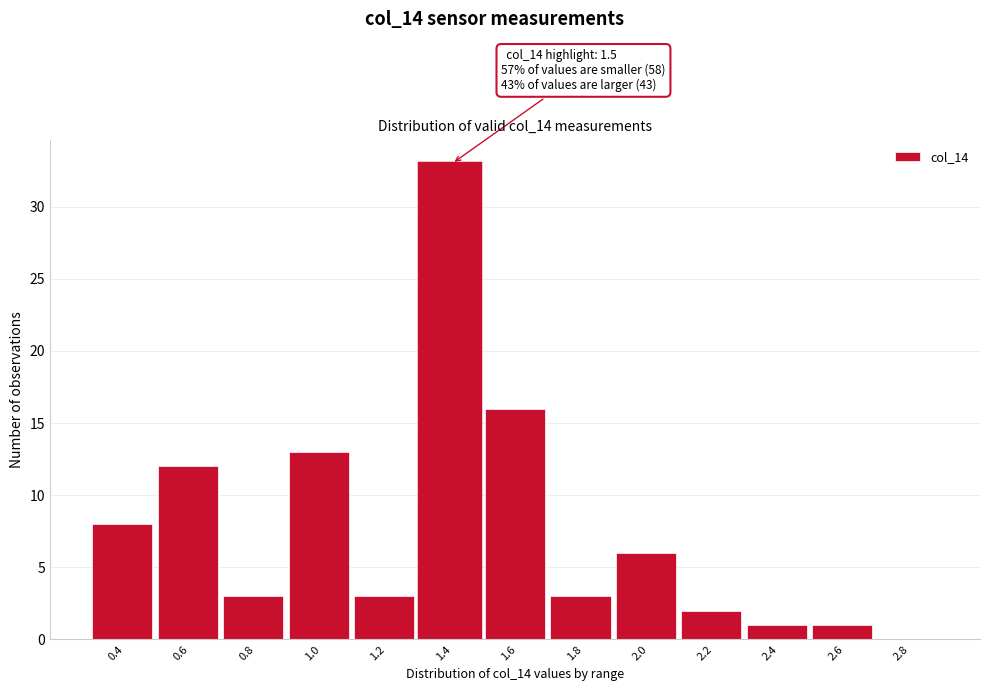

Reading left to right, transcribe all the data shown in this chart.

0.4=8	0.6=12	0.8=3	1.0=13	1.2=3	1.4=33	1.6=16	1.8=3	2.0=6	2.2=2	2.4=1	2.6=1	2.8=0